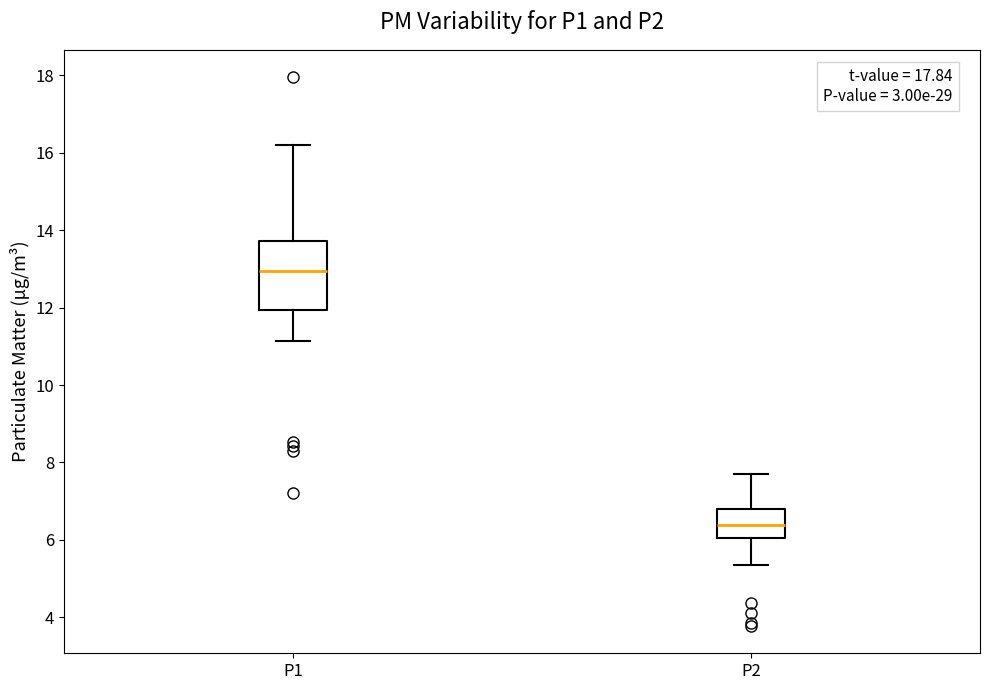

Where does the upper whisker of the box for P2 end on the y-axis? The values are not printed on the chart, so give them approximately, as read against the axis.

7.8